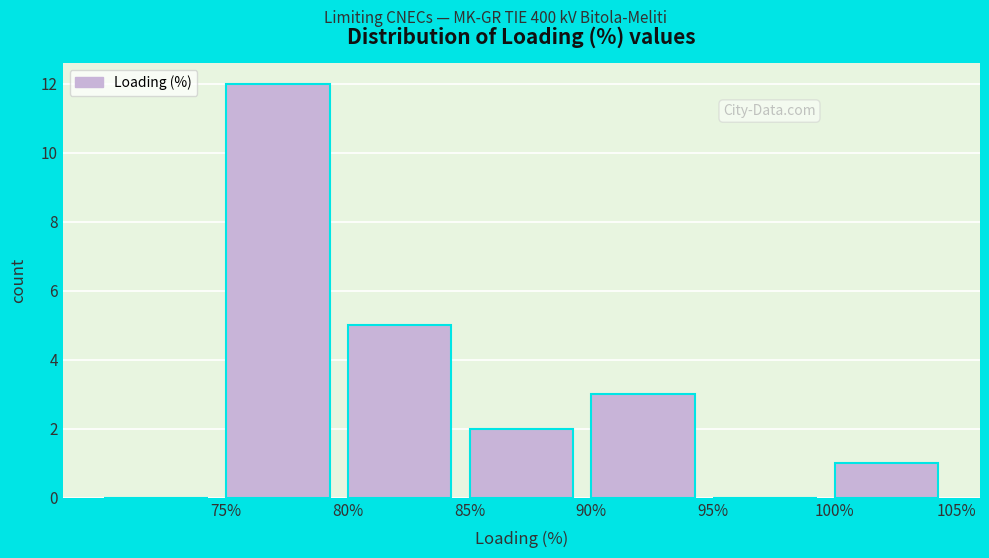

How tall is the bar that spans 75 to 80 on the x-axis? The values are not printed on the chart, so give them approximately, as read against the axis.

12